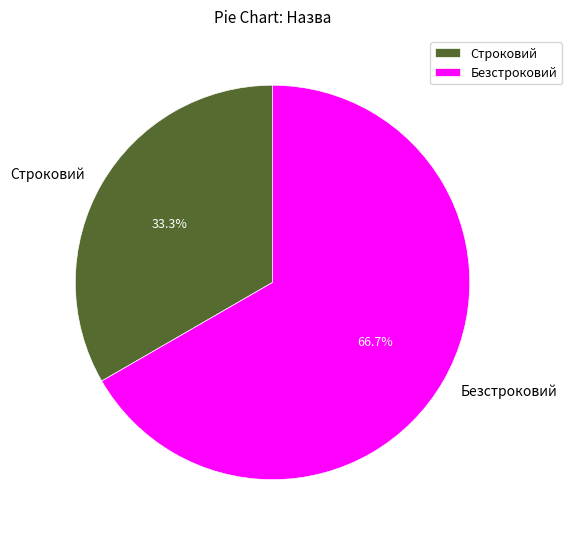

How many slices are in this pie chart?

2